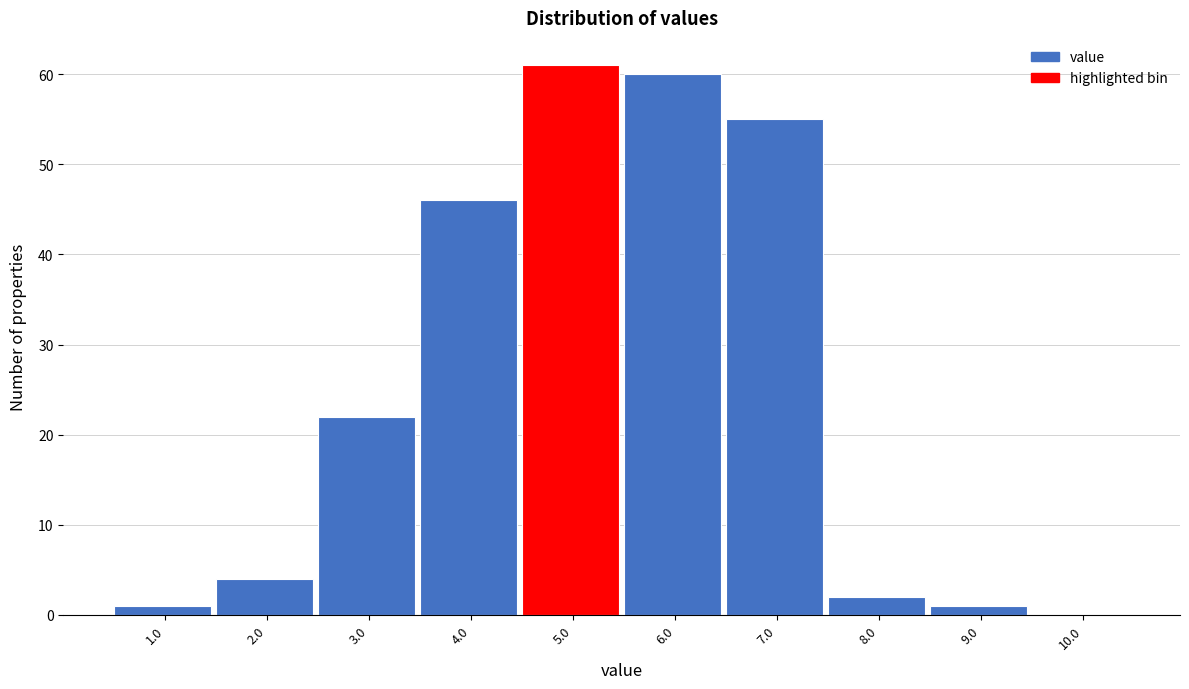

Reading left to right, extract all data points from this chart.

1.0=1	2.0=4	3.0=22	4.0=46	5.0=61	6.0=60	7.0=55	8.0=2	9.0=1	10.0=0